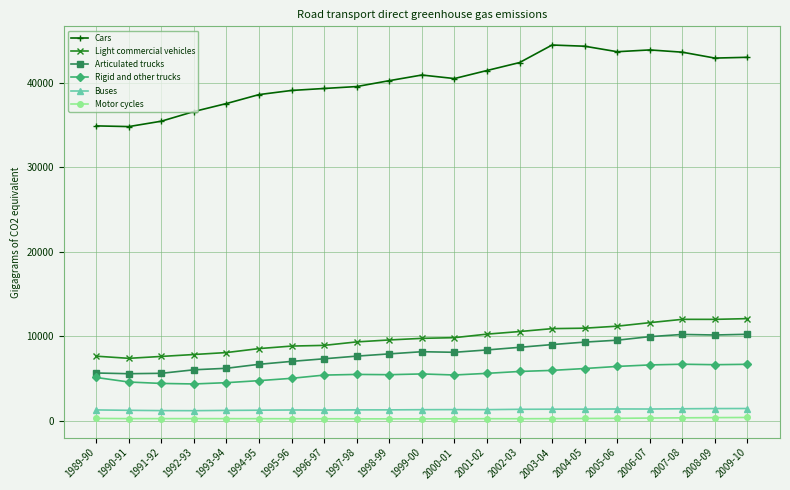

True or false: Articulated trucks and Cars intersect in this chart.

False